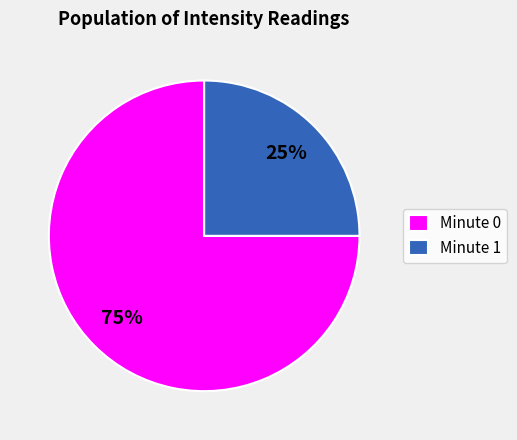

To the nearest percent, what portion does Minute 0 represent?

75%